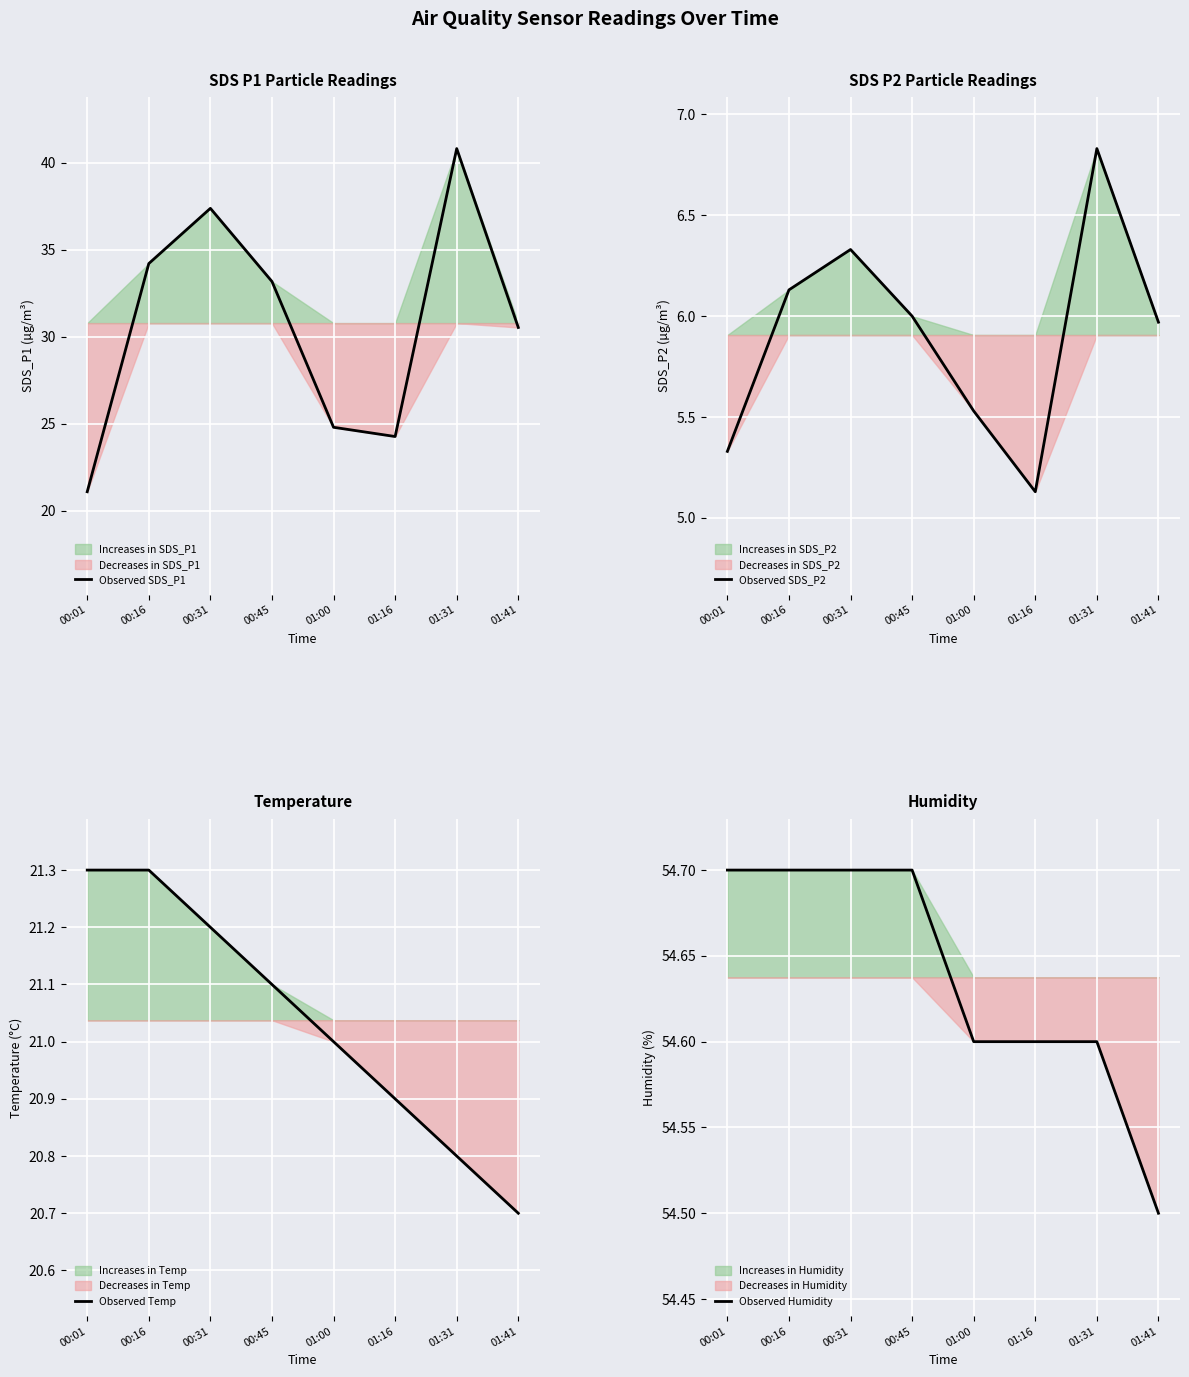

Reading left to right, what are all the values shown in this chart?

Observed SDS_P1: 21.1	34.2	37.4	33.2	24.8	24.3	40.8	30.5
Observed SDS_P2: 5.3	6.1	6.3	6.0	5.5	5.1	6.8	6.0
Observed Temp: 21.3	21.3	21.2	21.1	21.0	20.9	20.8	20.7
Observed Humidity: 54.7	54.7	54.7	54.7	54.6	54.6	54.6	54.5